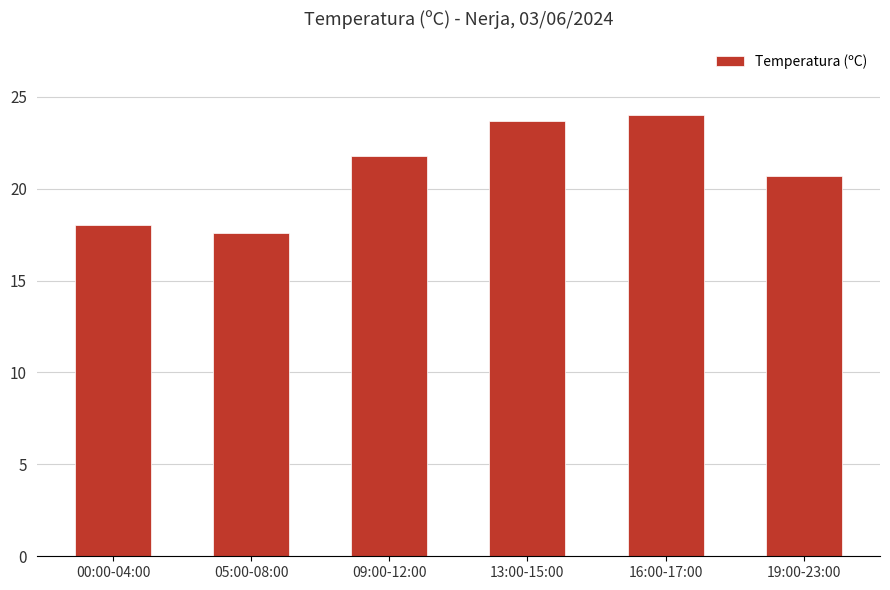

Does the chart contain stacked bars?

No